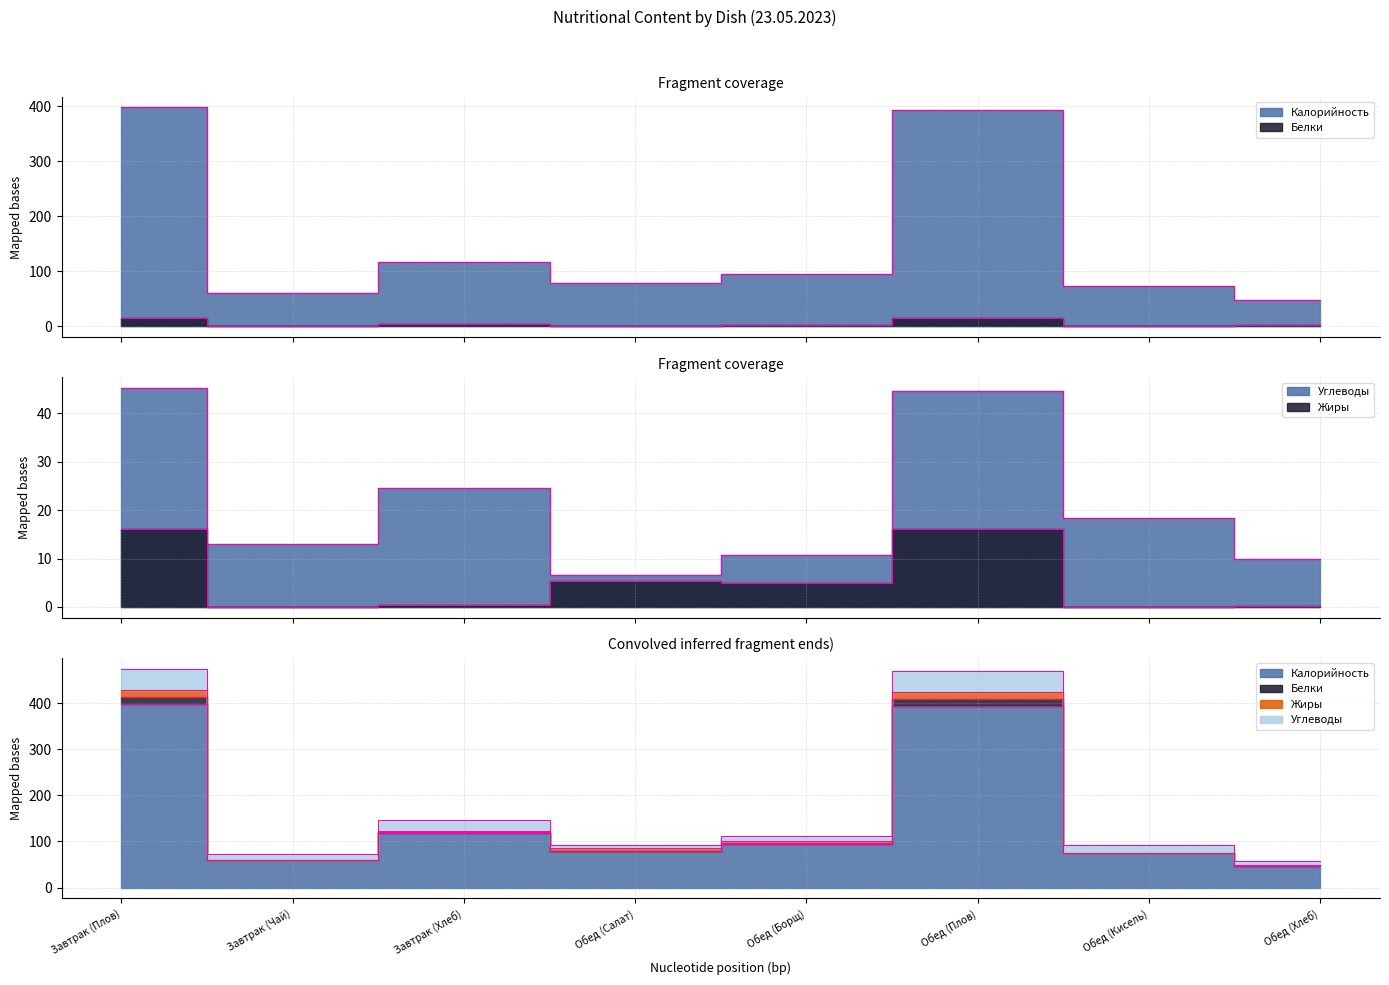

True or false: Белки has a value of 1.8 at Обед (Борщ).

True